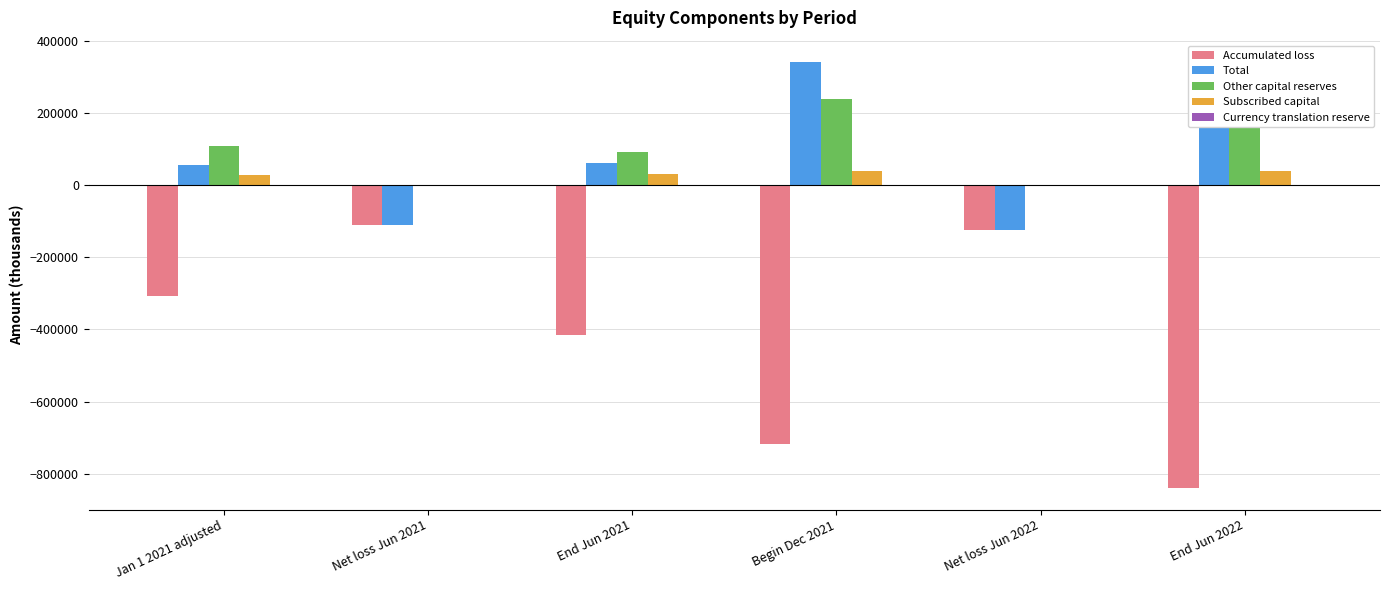

What is the difference between the maximum and minimum values in the Currency translation reserve series?

88